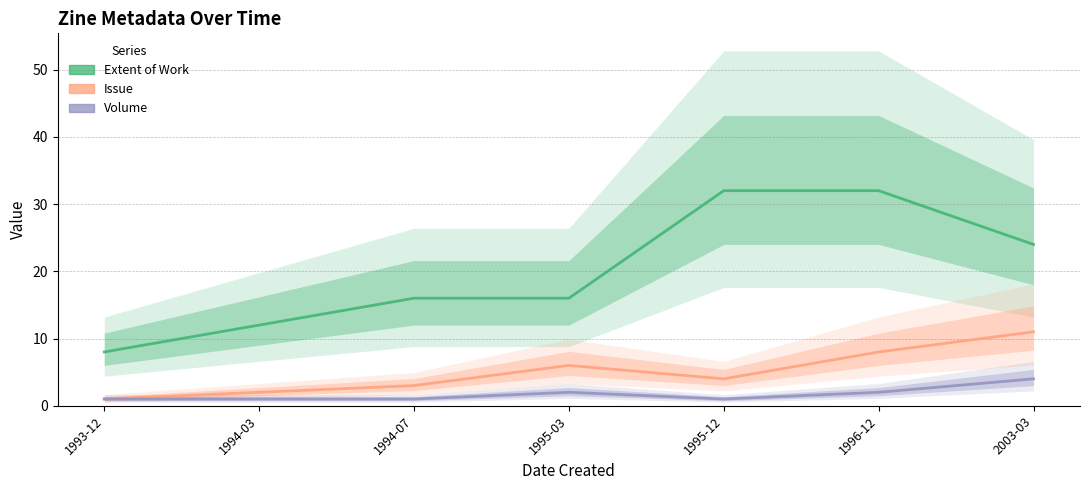

True or false: Item Type Metadata:Extent of Work and Item Type Metadata:Volume cross at least once.

False